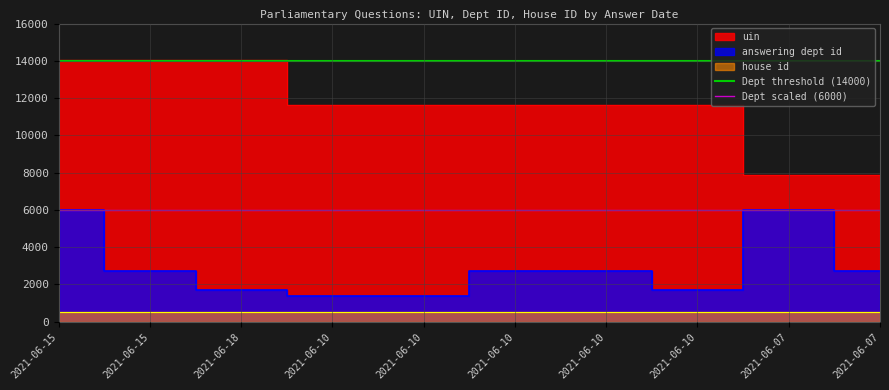

At which label is Dept scaled (6000) closest to 6000?

2021-06-15